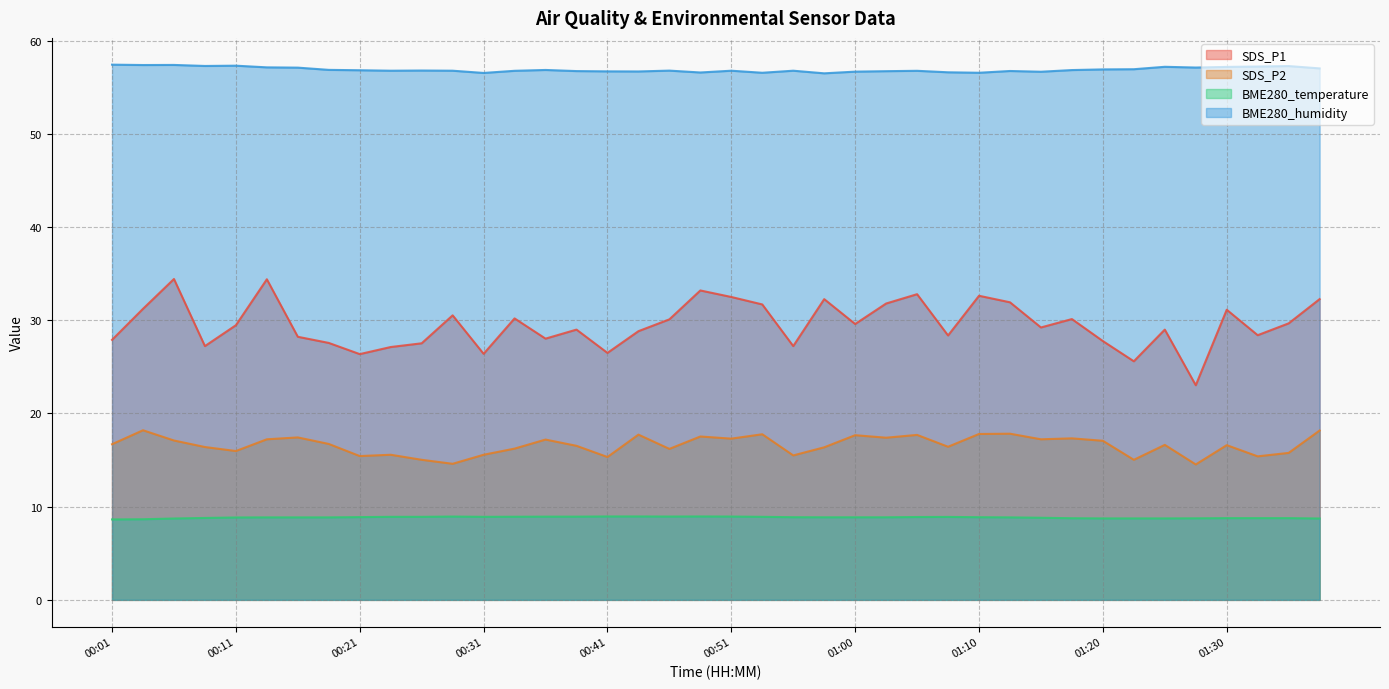

How many values in the SDS_P1 series are below 29?

17